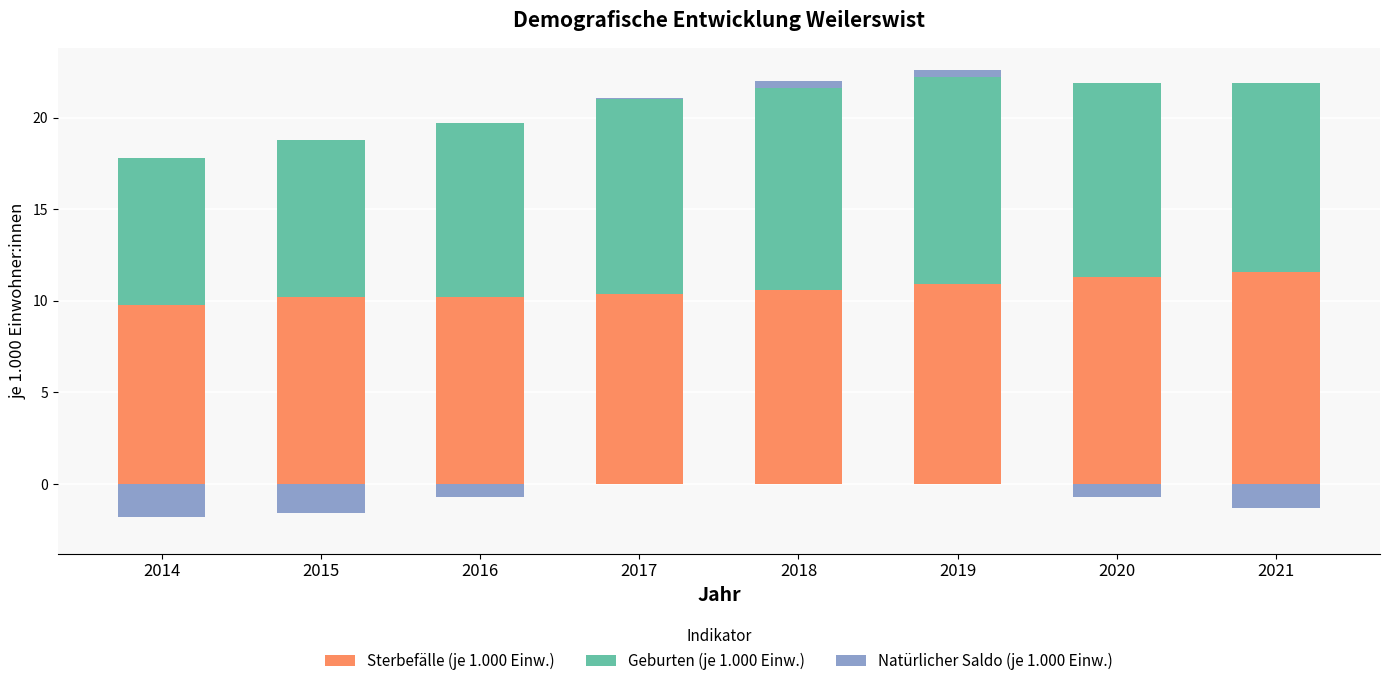

How many values in the Natürlicher Saldo (je 1.000 Einw.) series exceed 0?

3